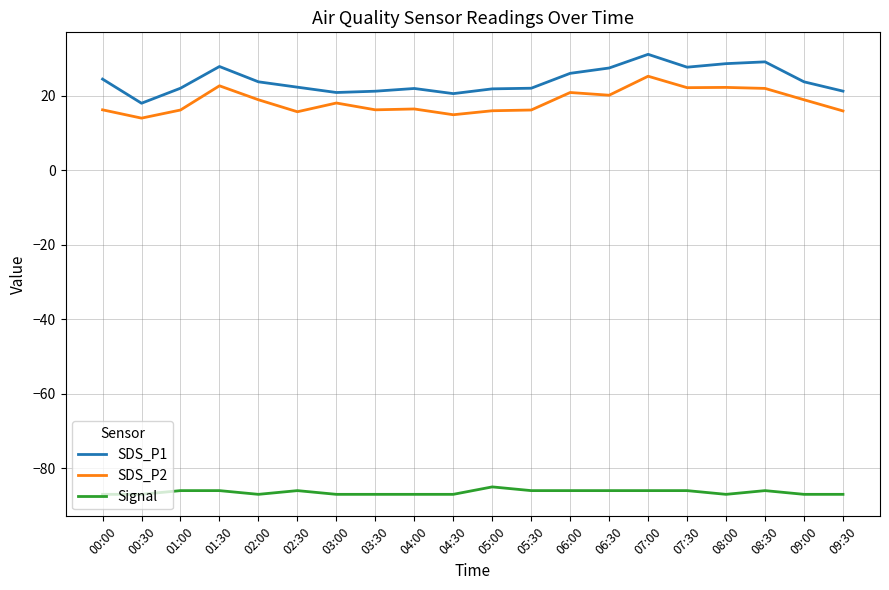

Is it true that Signal equals -58.3 at 09:00?

False